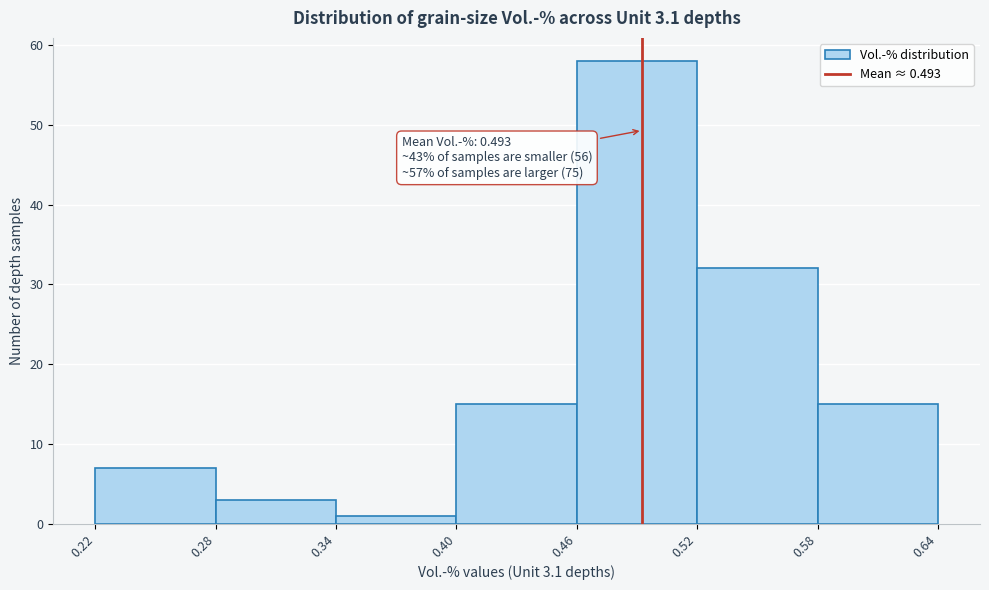

Over which range of the x-axis is the bar tallest?

0.46 to 0.52